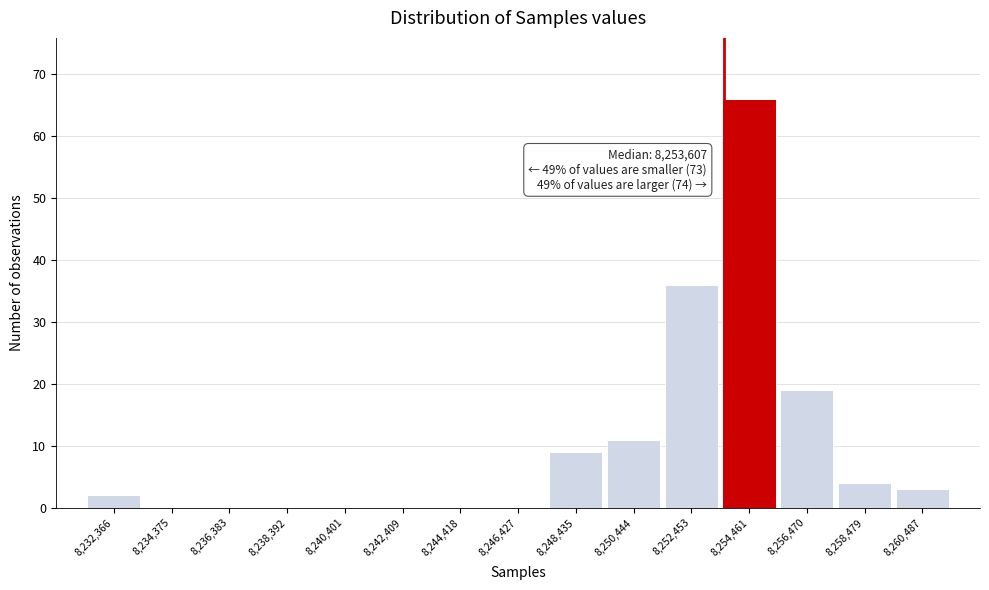

Which range on the x-axis has the tallest bar?

8253500 to 8255500